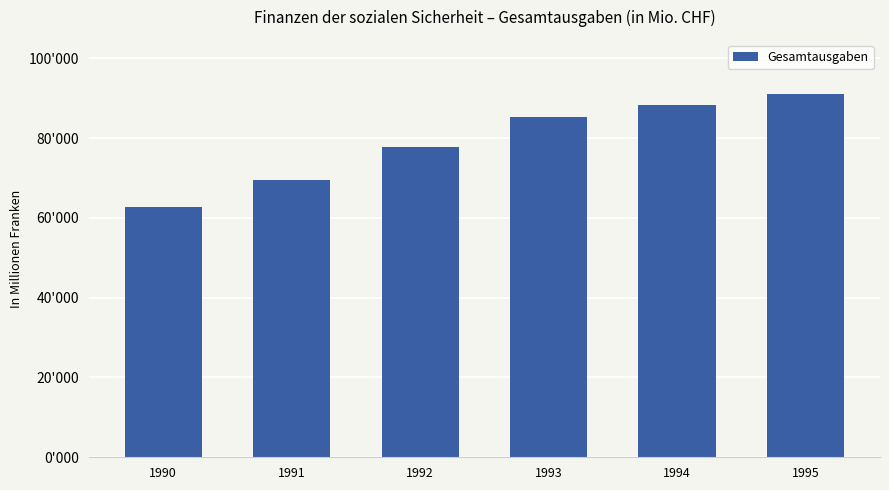

Does the chart contain any negative values?

No